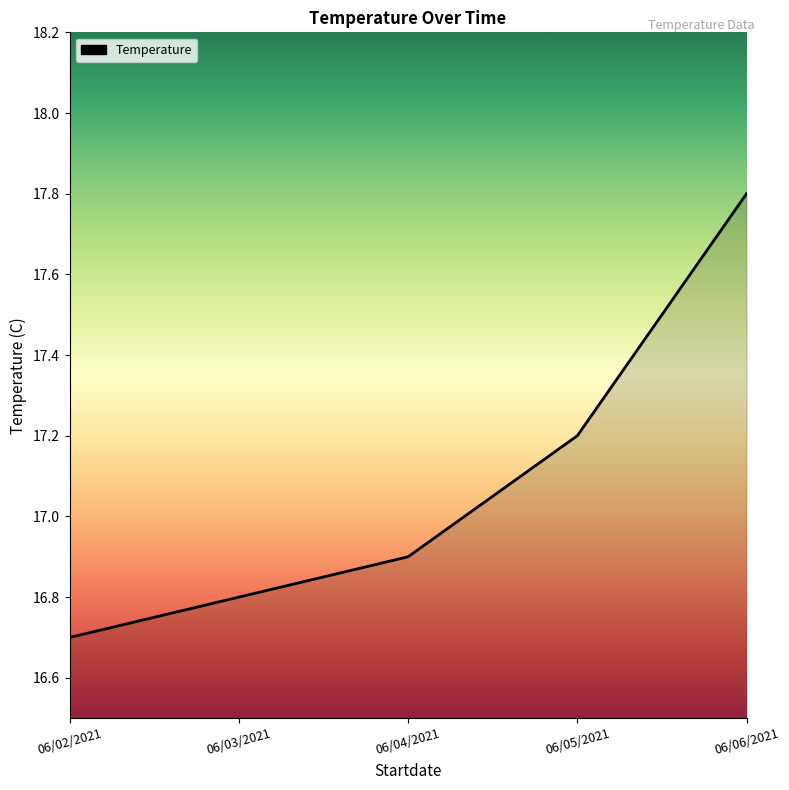

What is the difference between the maximum and second lowest values?

1.0